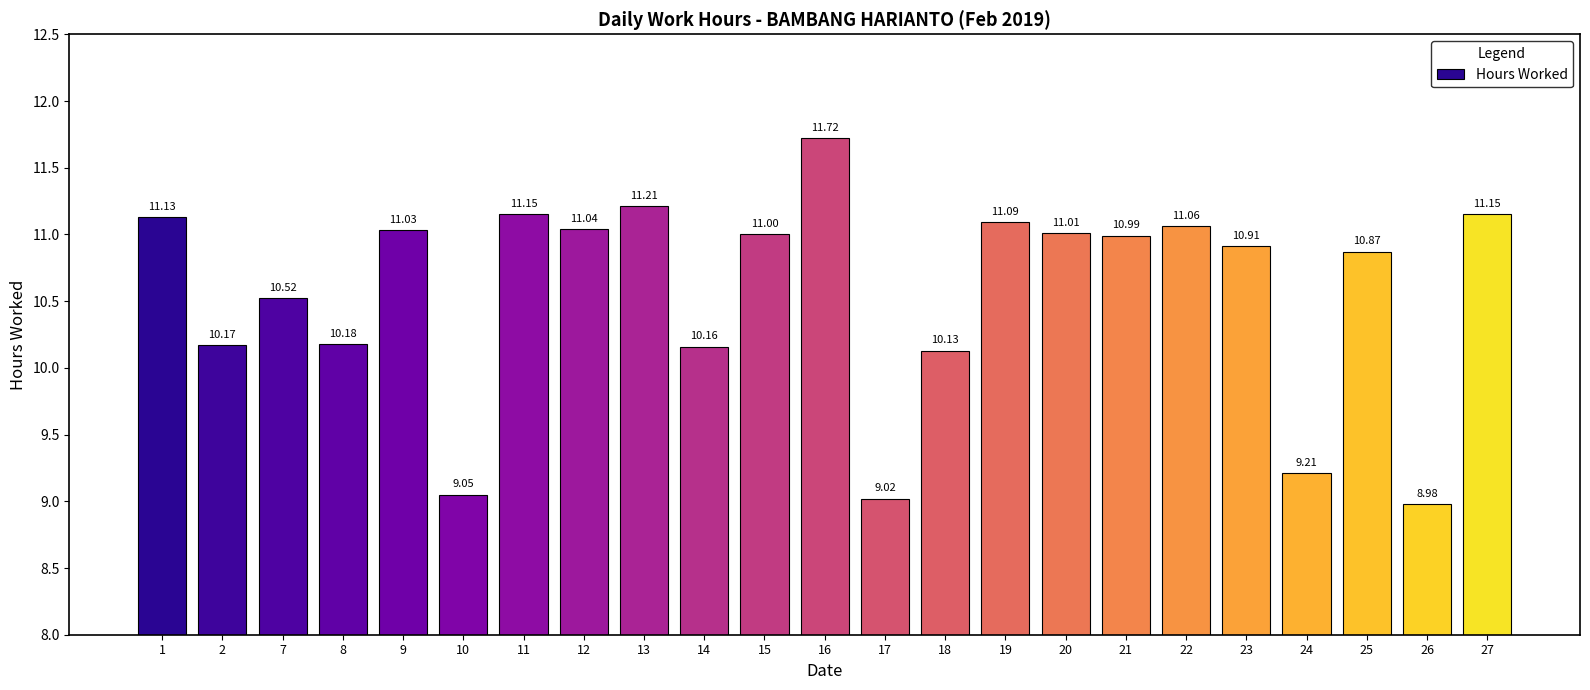

What is the difference between the maximum and minimum values?

2.7